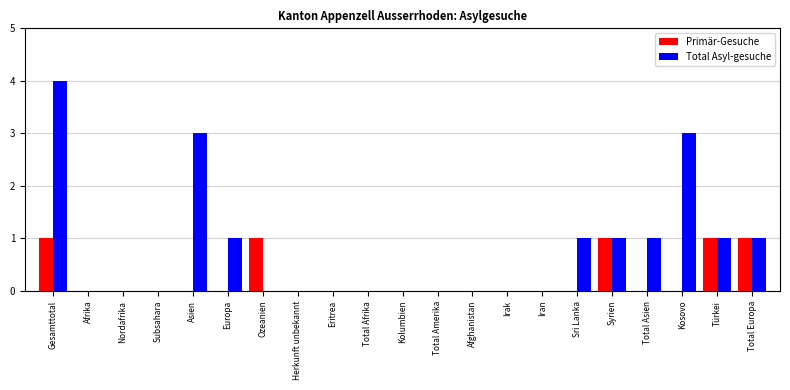

Which series changed the most between Europa and Türkei?

Primär-Gesuche